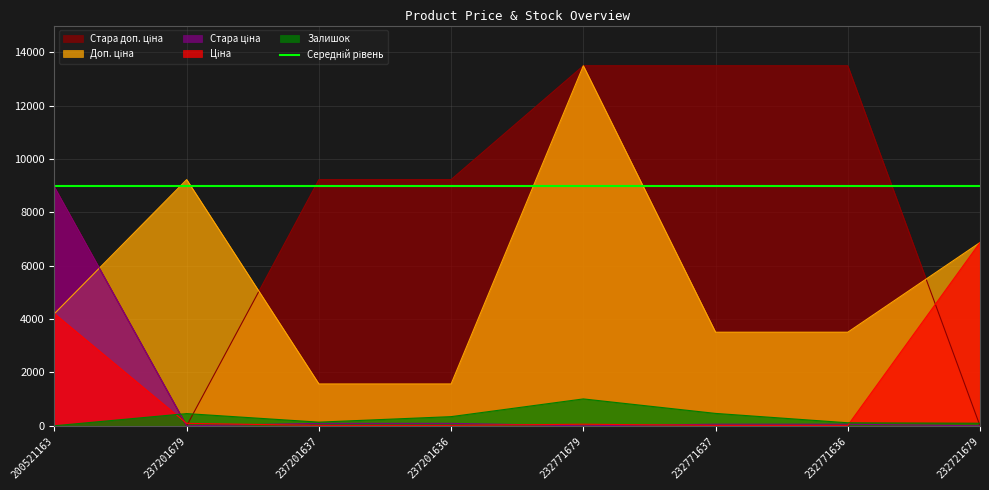

Is it true that Стара ціна equals -3745.2 at 232771679?

False